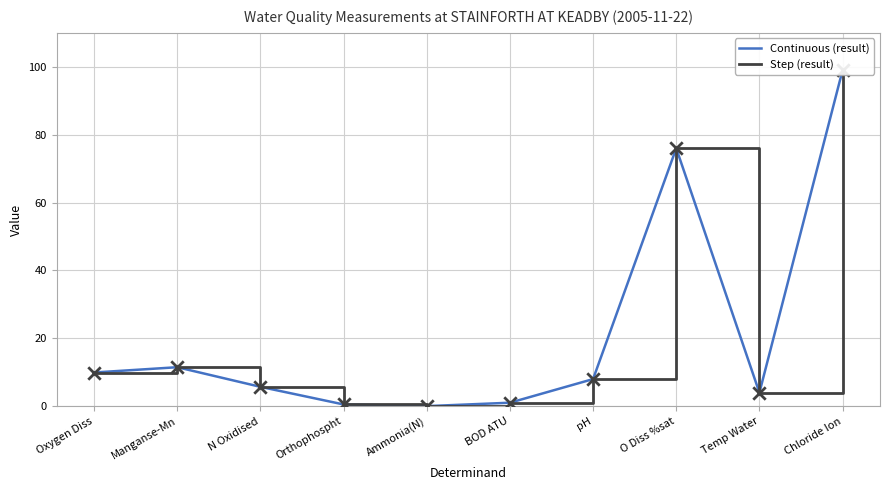

Which series has the largest total across all categories?

Continuous (result)